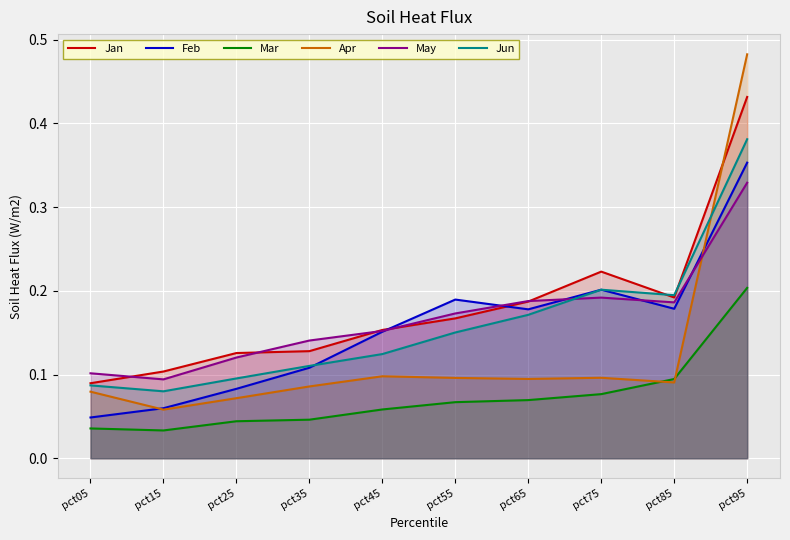

What is the difference between the Jan values at pct65 and pct35?

0.1